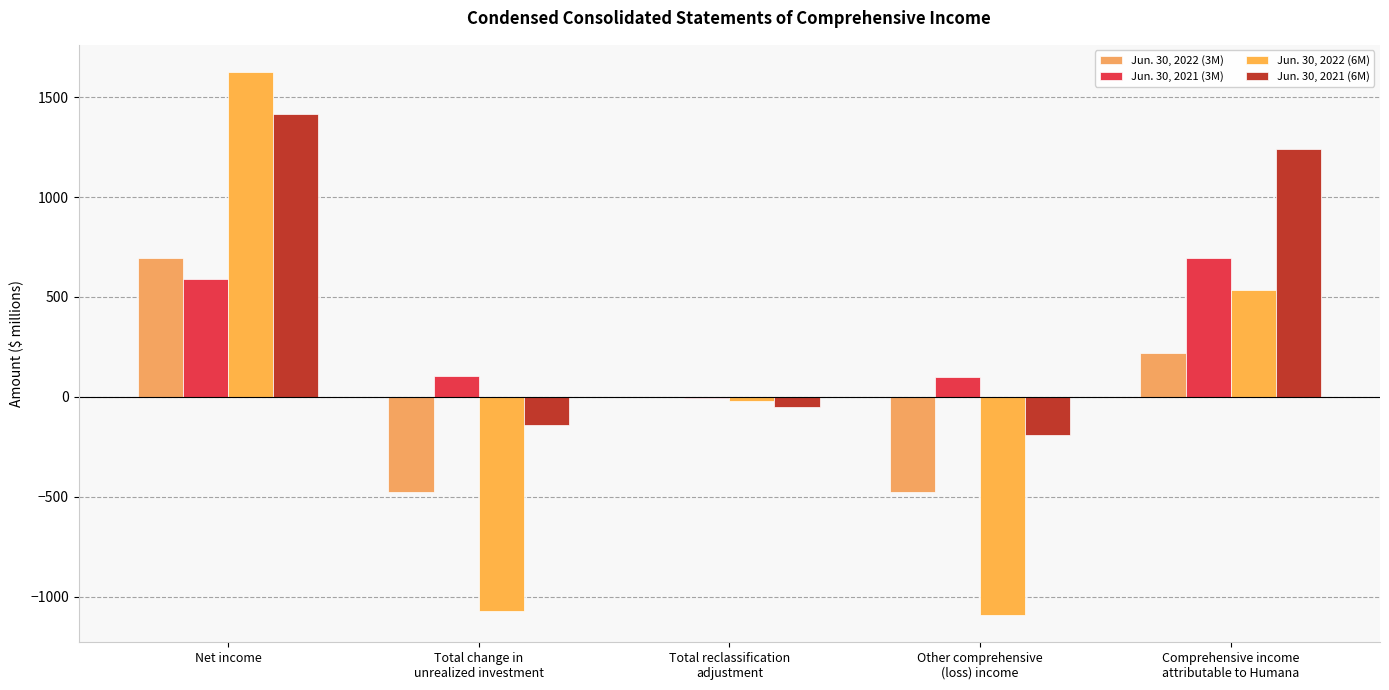

Are the bars horizontal?

No